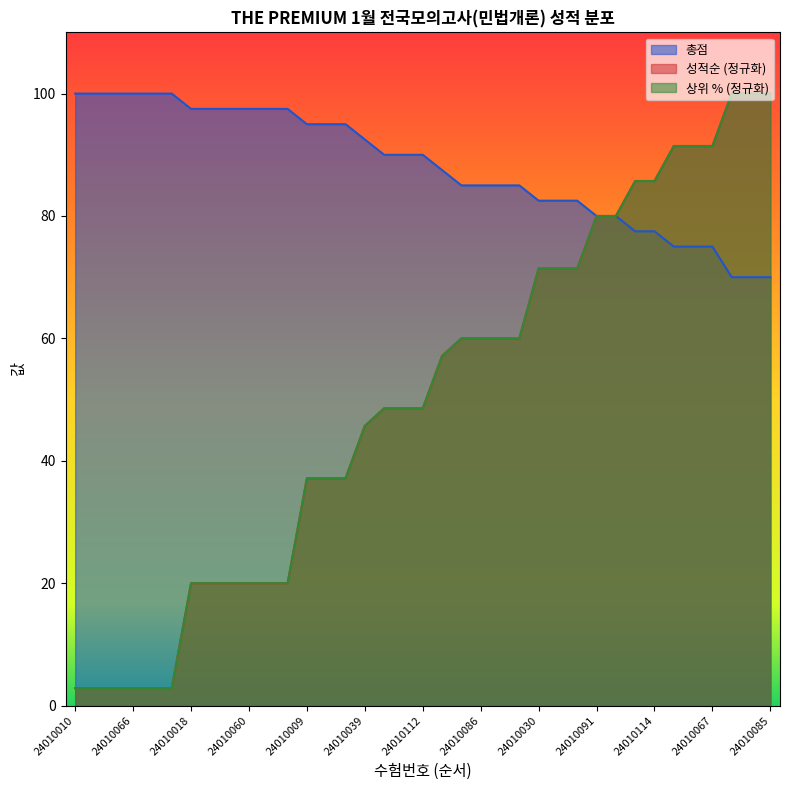

Rank the series at 24010112 from lowest to highest value.

성적순, 상위 %, 총점